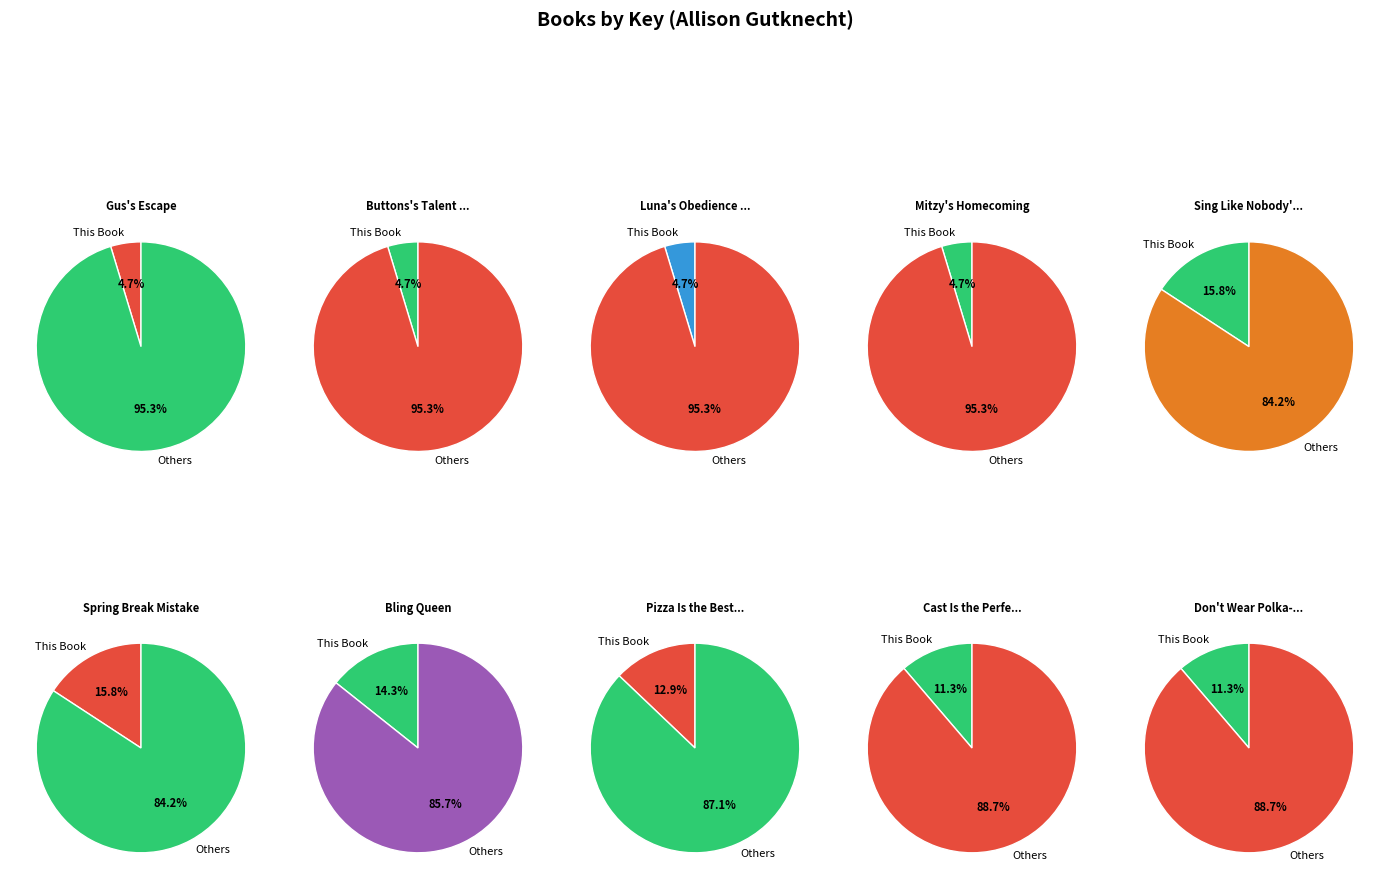

What percentage do Buttons's Talent Show and Pizza Is the Best Breakfast together represent?

17.6%